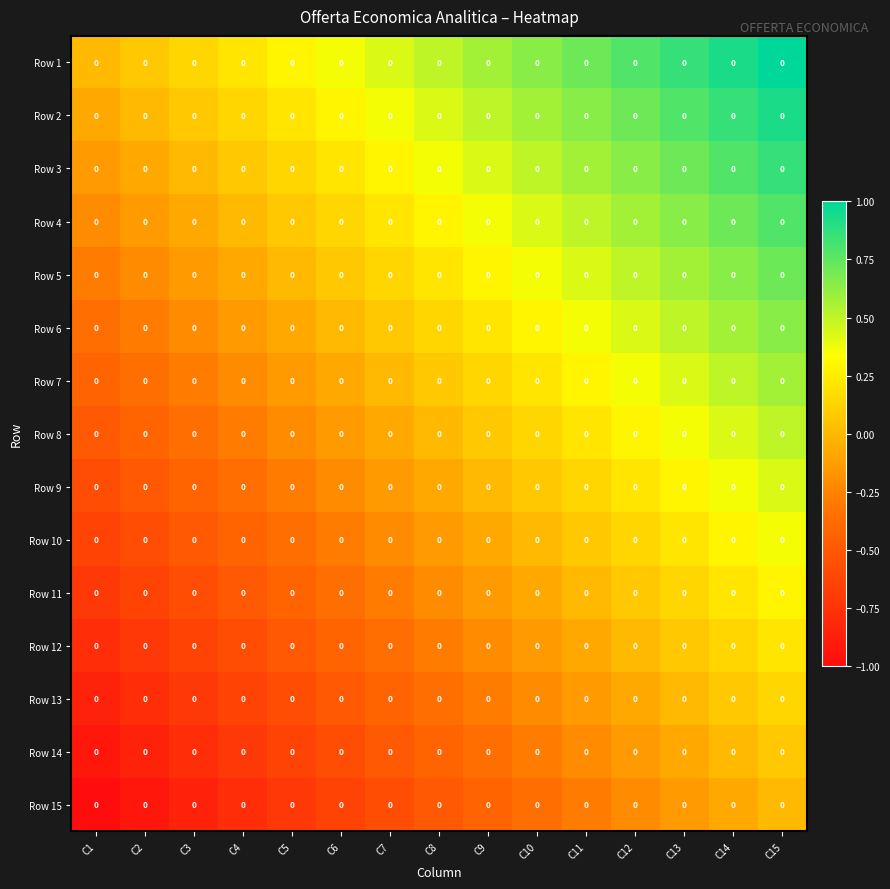

Is the value of Row 1 at C11 greater than the value of Row 4 at C6?

Yes